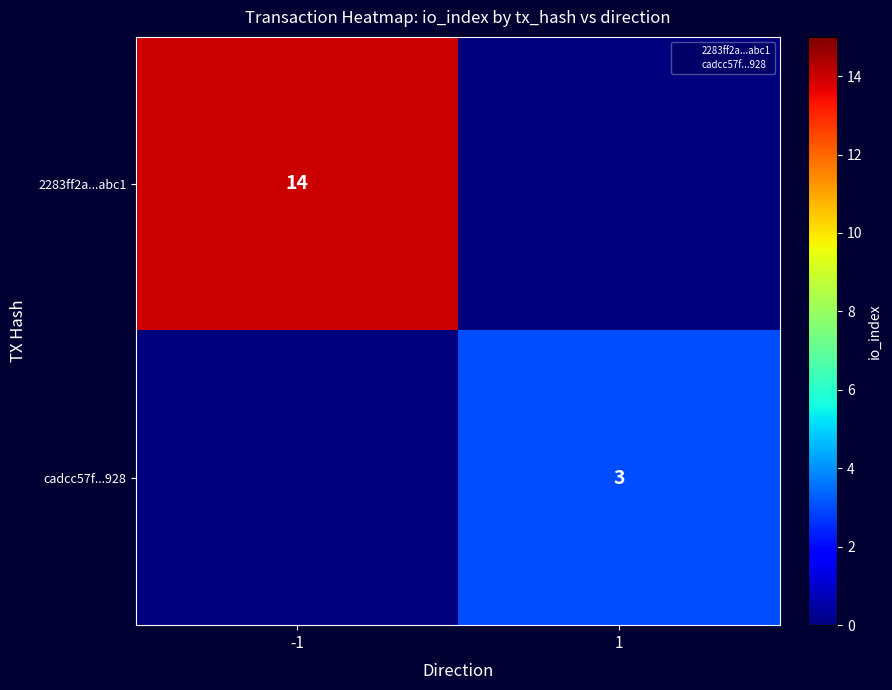

Which category has the highest value across all series?

-1